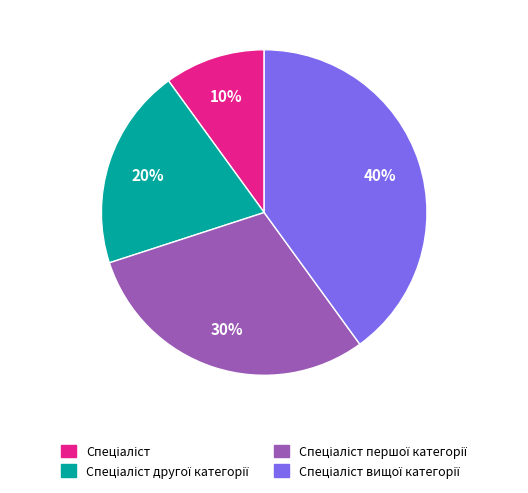

To the nearest percent, what is the average slice percentage?

25%